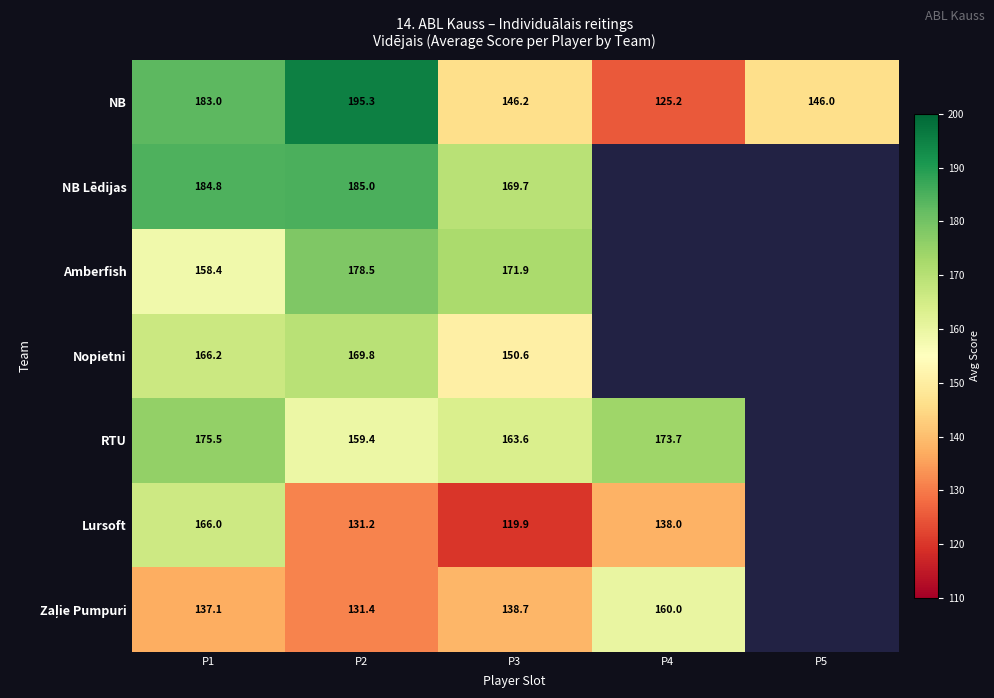

At which label does NB first exceed 146?

P1